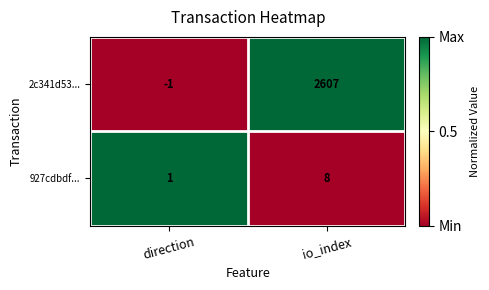

The value of 927cdbdf... at io_index is 8. True or false?

True